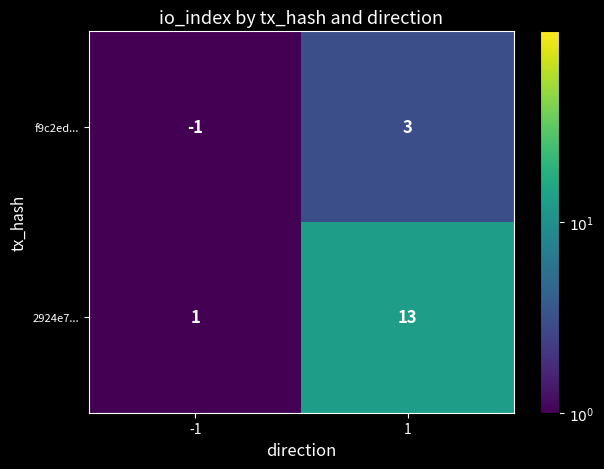

Reading right to left, extract all data points from this chart.

f9c2ed...: 1=3	-1=-1
2924e7...: 1=13	-1=1